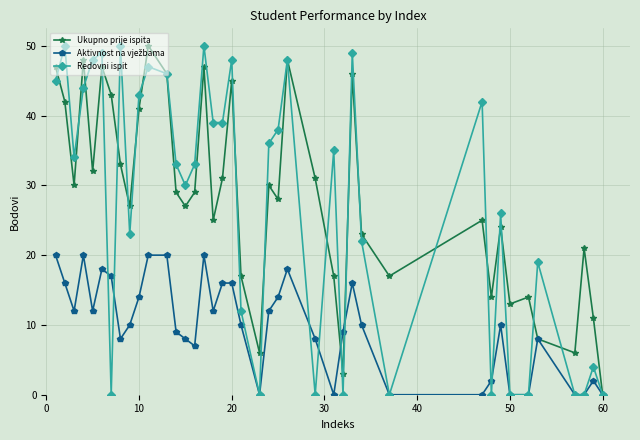

What is the maximum value shown in the chart?

50